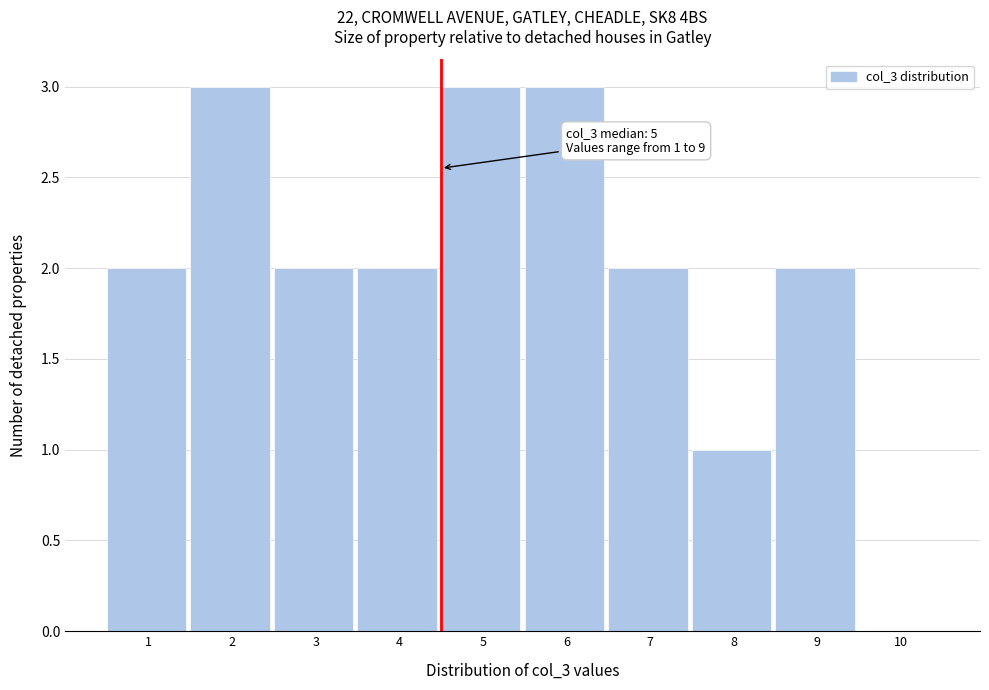

Reading right to left, extract all data points from this chart.

10=0	9=2	8=1	7=2	6=3	5=3	4=2	3=2	2=3	1=2